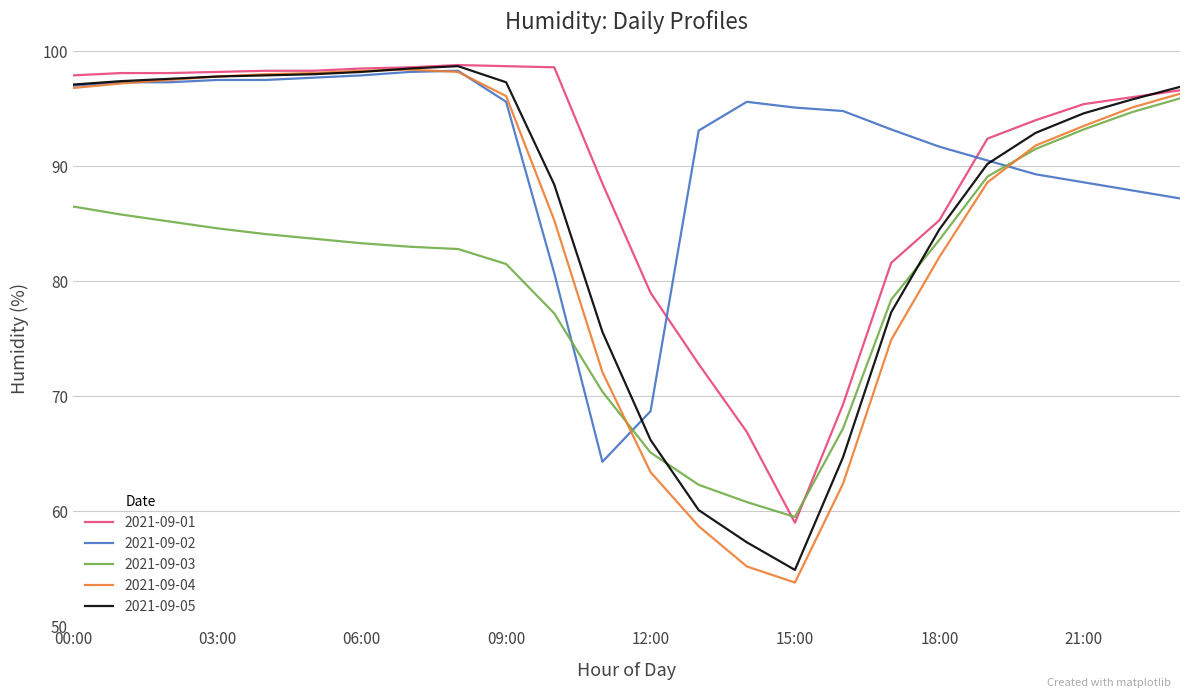

What is the minimum value for 2021-09-02?

64.3